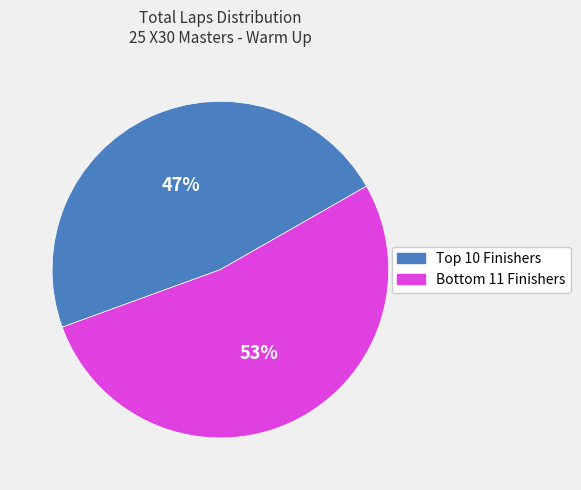

To the nearest percent, what is the average slice percentage?

50%